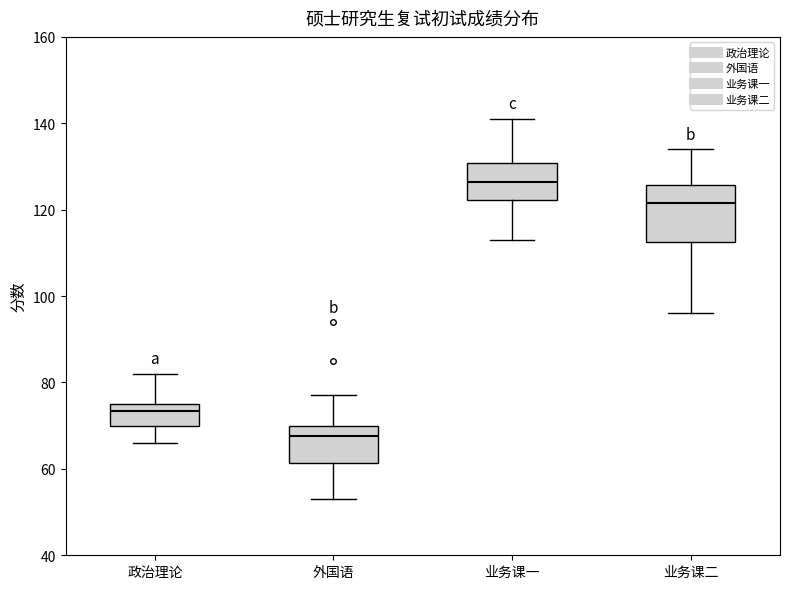

Which box has the highest median line?

业务课一